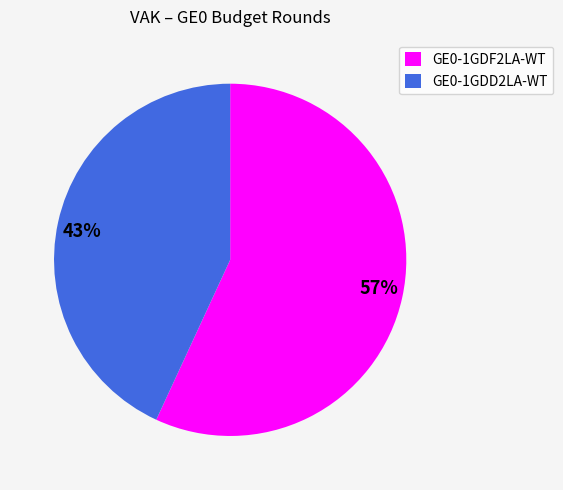

True or false: GE0-1GDD2LA-WT accounts for 43% of the total.

True